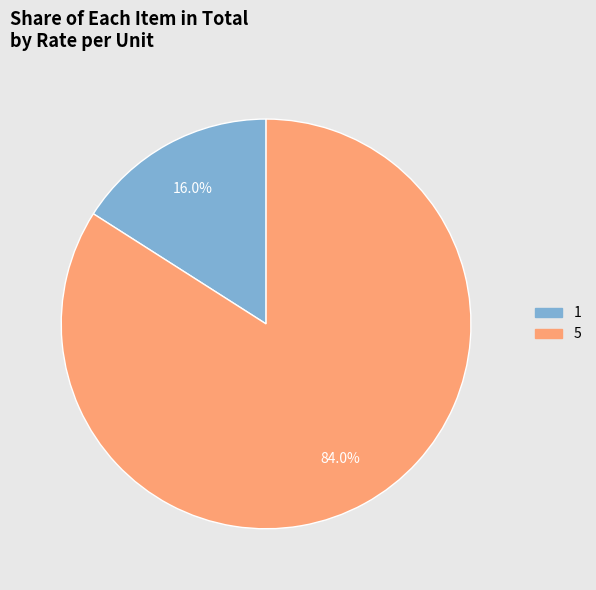

To the nearest percent, what percentage of the pie is 5?

84%